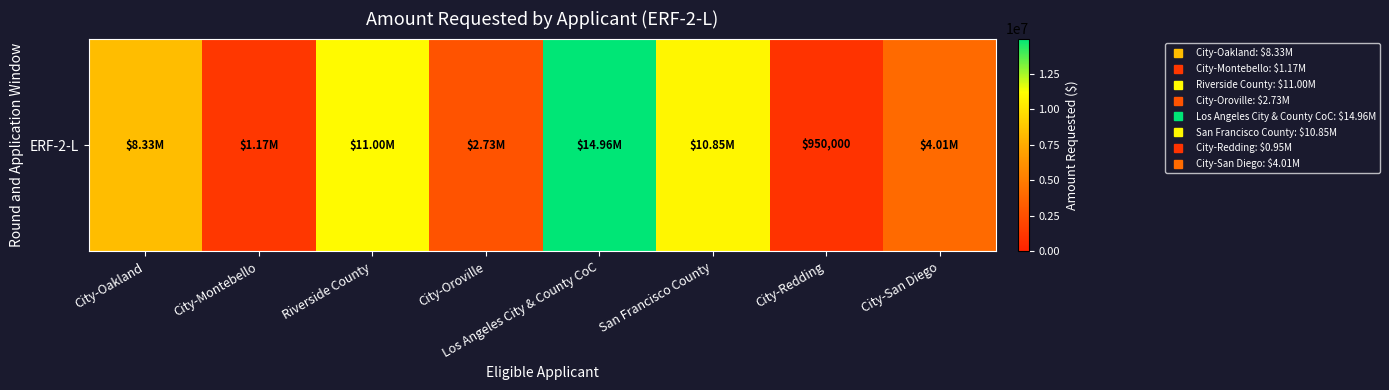

What is the minimum value shown in the chart?

950000.0